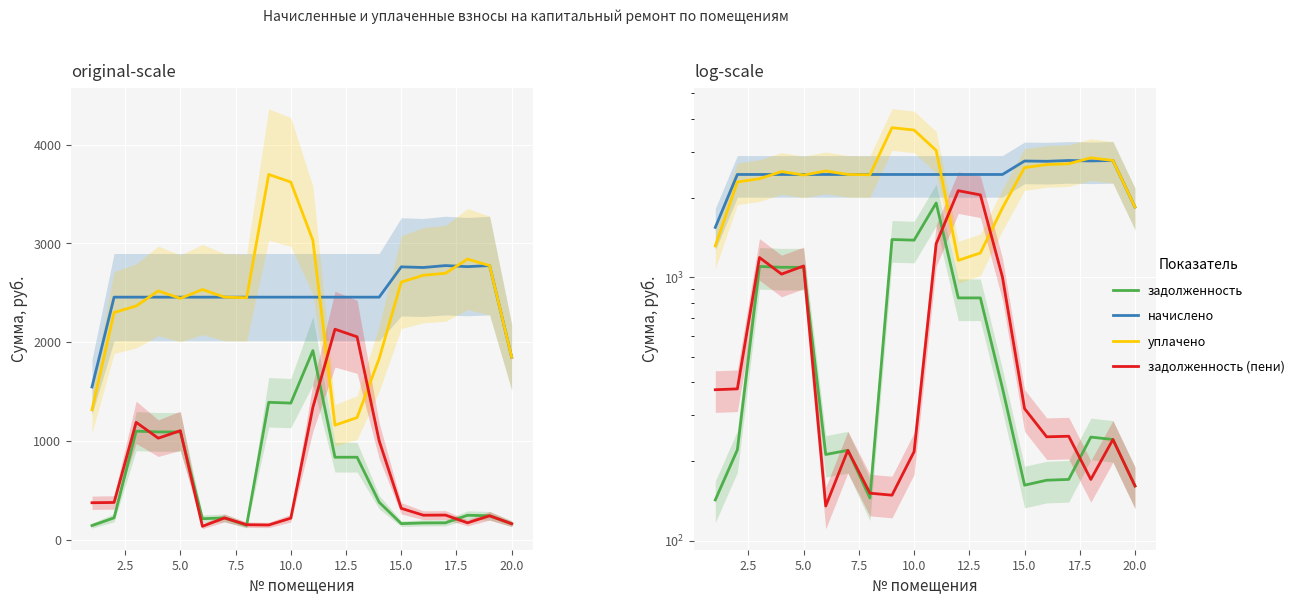

Does the chart display data point markers on the line(s)?

No